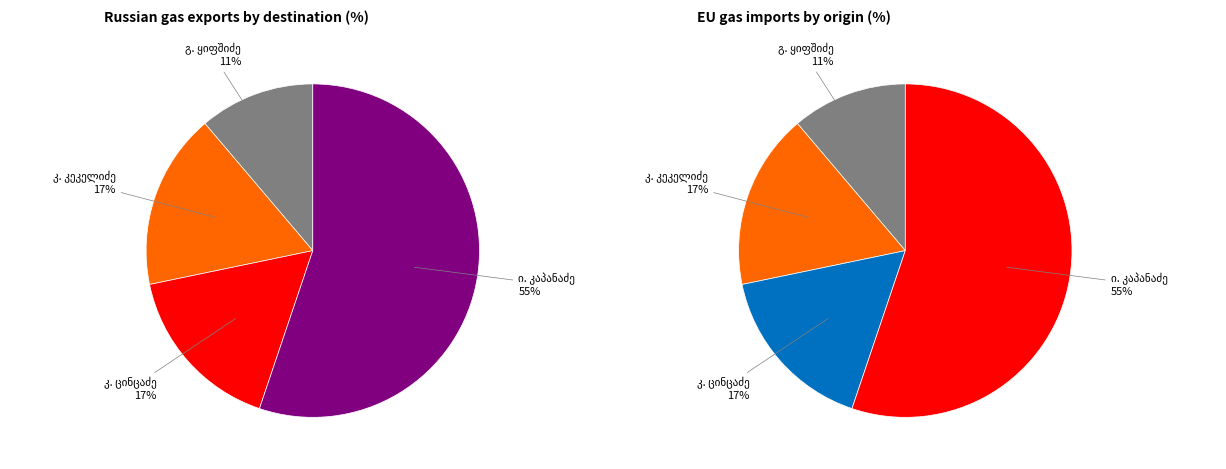

True or false: კალისტრატე (ბიჭიკო) მიხეილის ძე ცინცაძე accounts for 17% of the total.

True